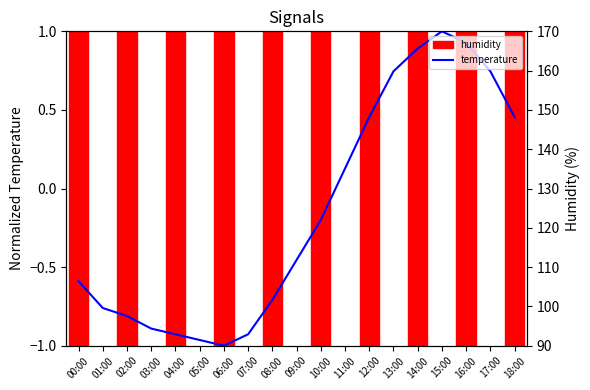

How many data points in temperature are above 0?

8